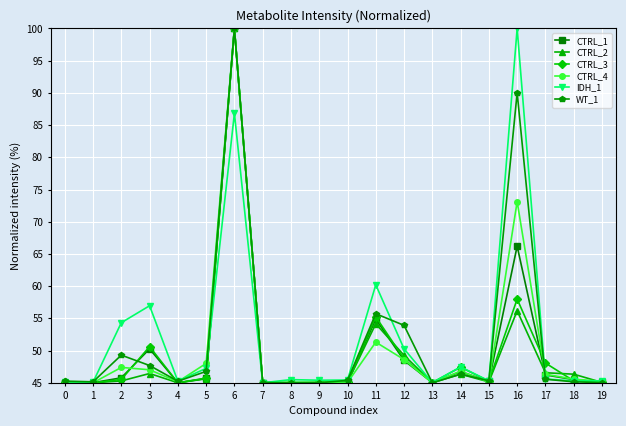

At which category is the sum across all series the highest?

6